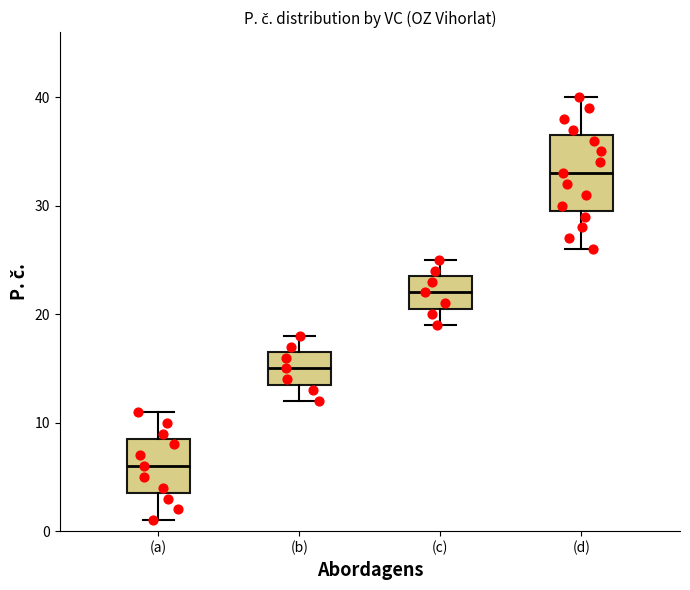

Comparing the boxes themselves (not the whiskers), which one is the tallest?

(d)